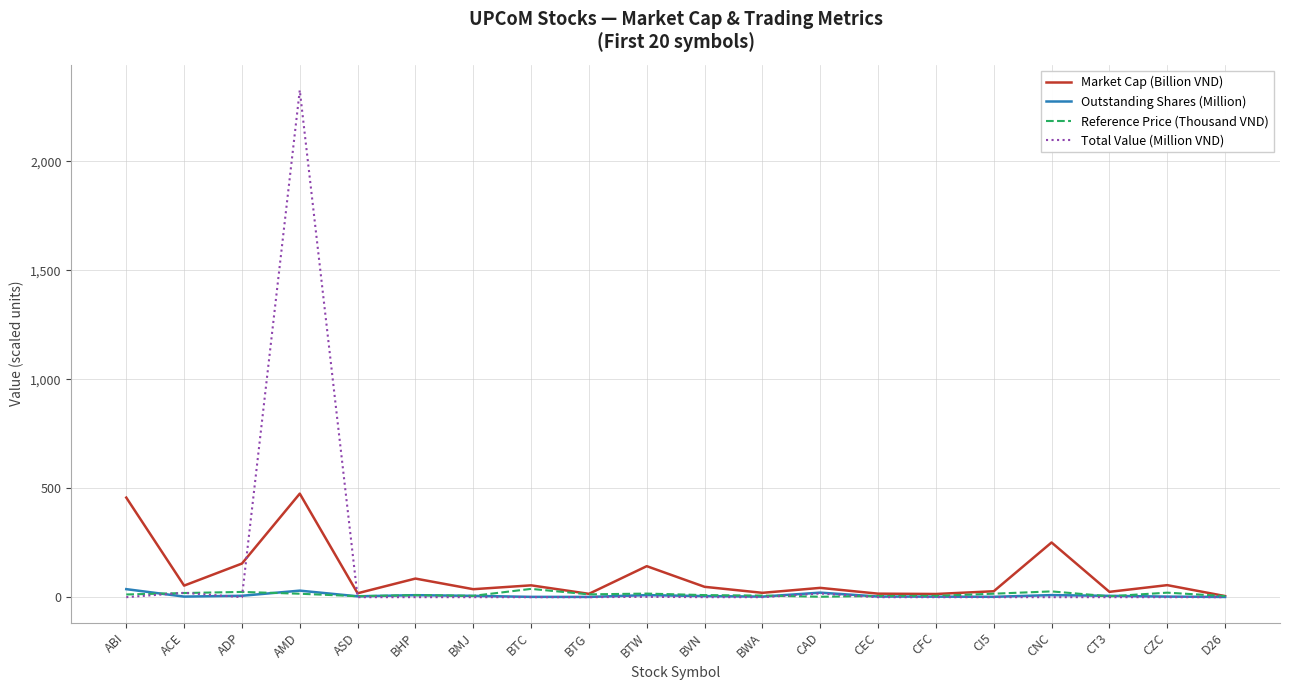

Which series has the widest spread of values?

Total Value (Million VND)